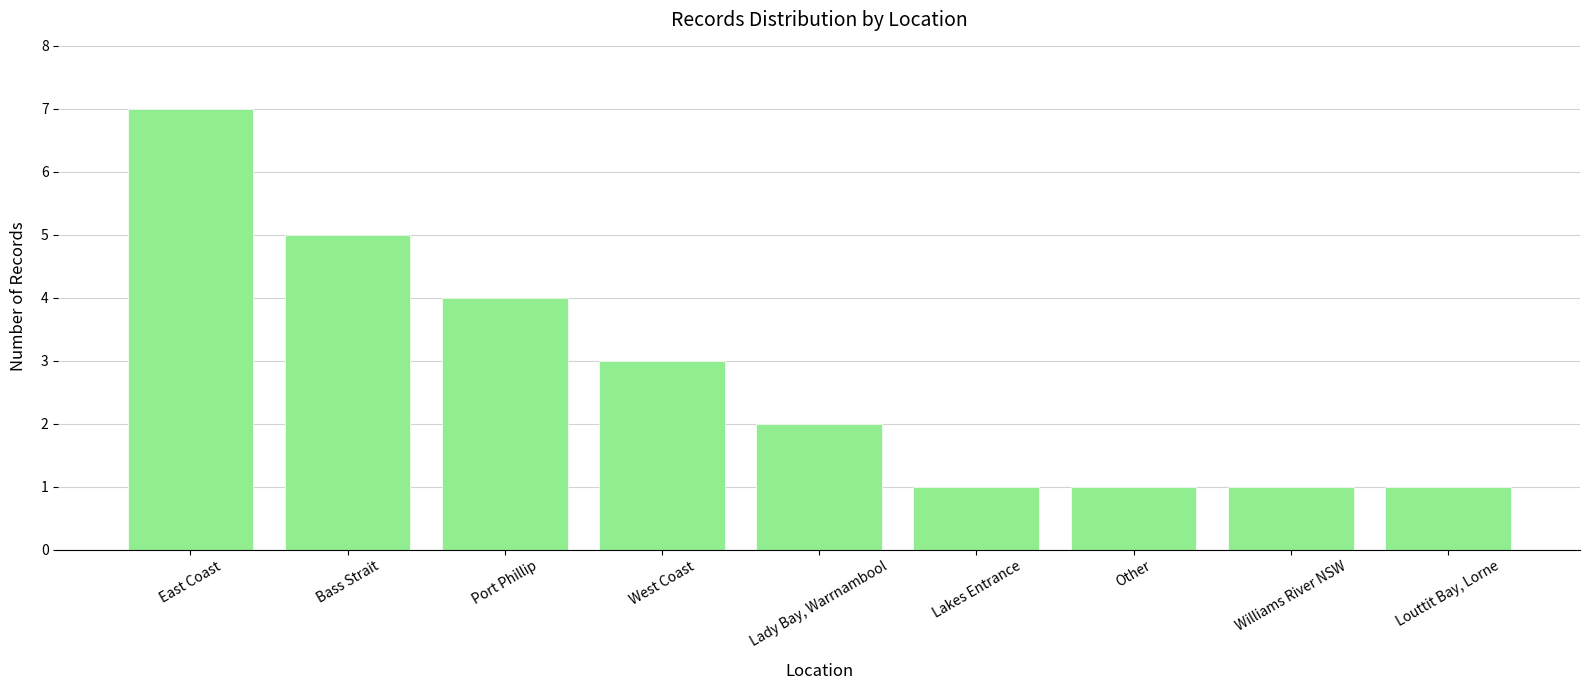

Where does the data first go above 2?

East Coast